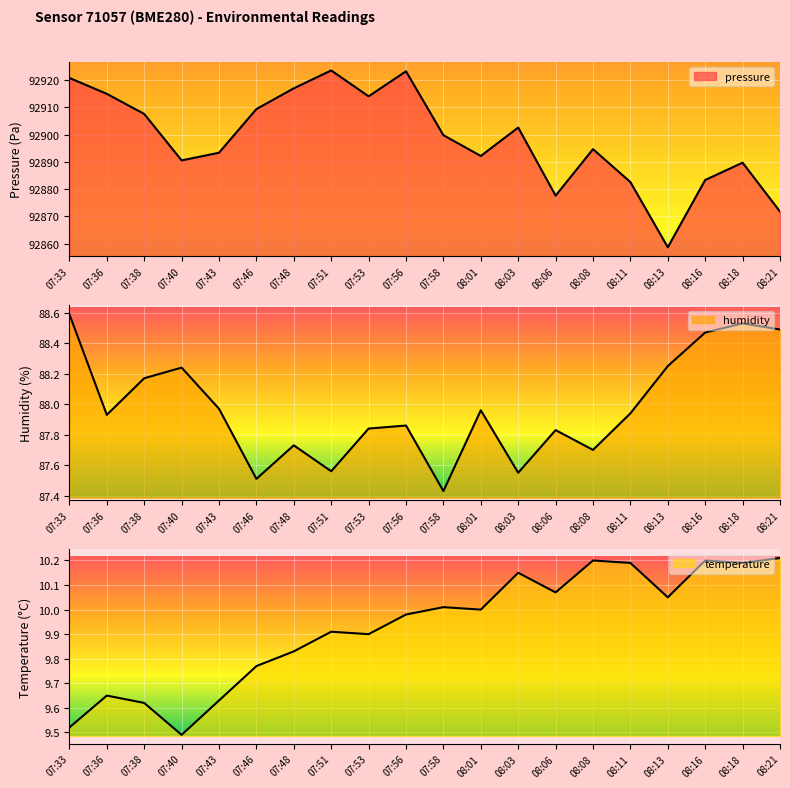

What is the greatest value displayed?

92923.6